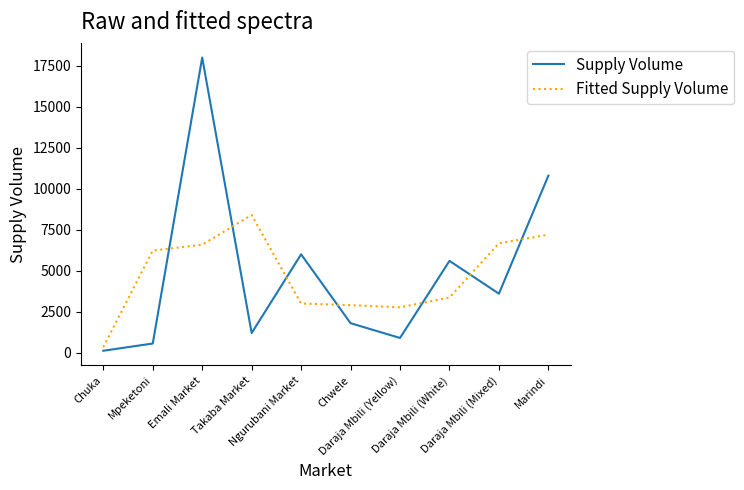

What is the average value of the Fitted Supply Volume series?

4745.3